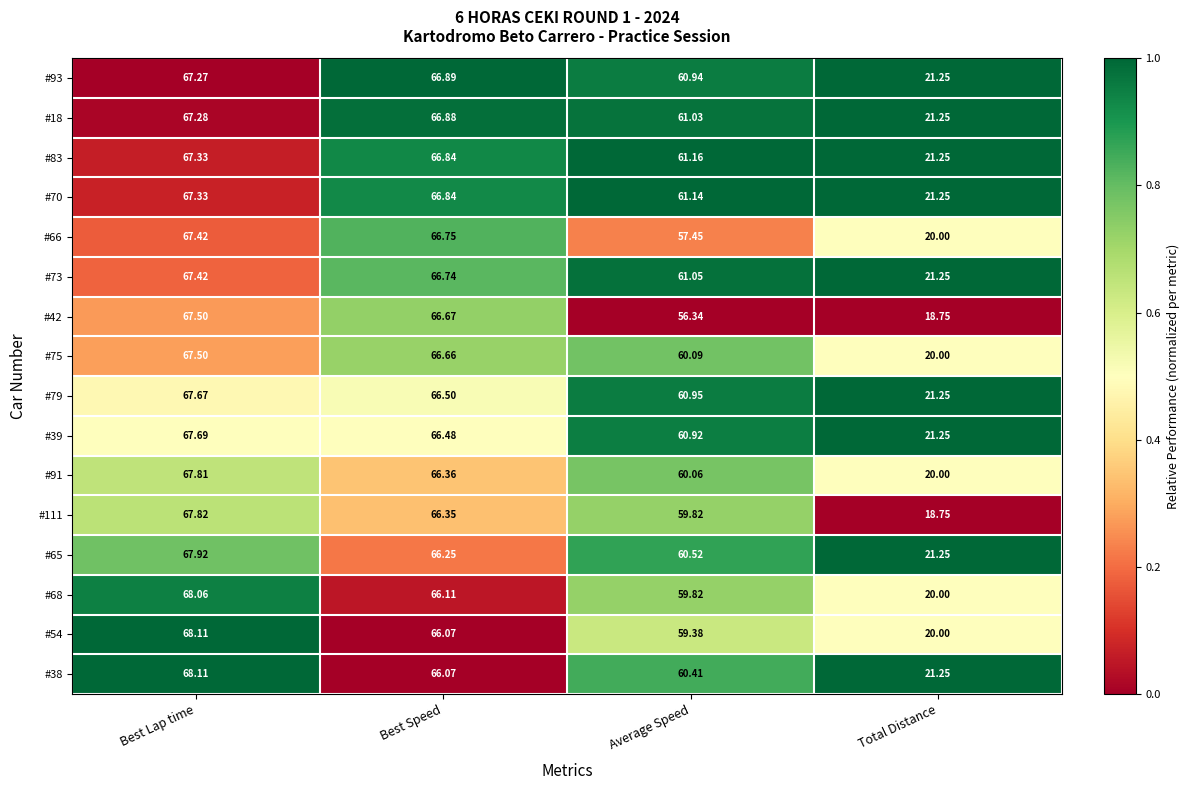

Is the value of #39 at Total Distance greater than the value of #65 at Best Lap time?

No